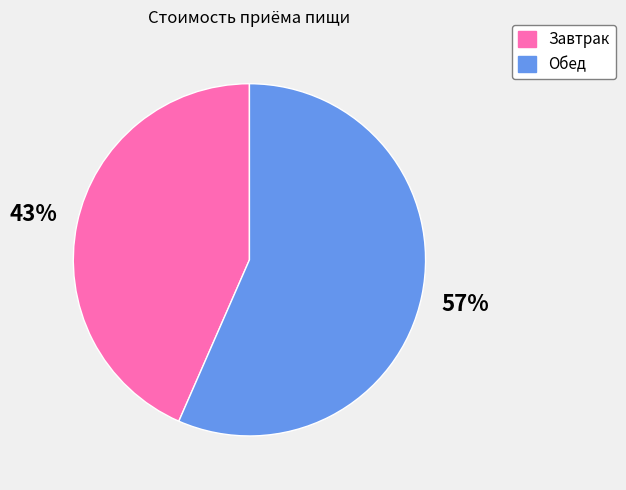

Is it true that Обед is 57% of the pie?

True